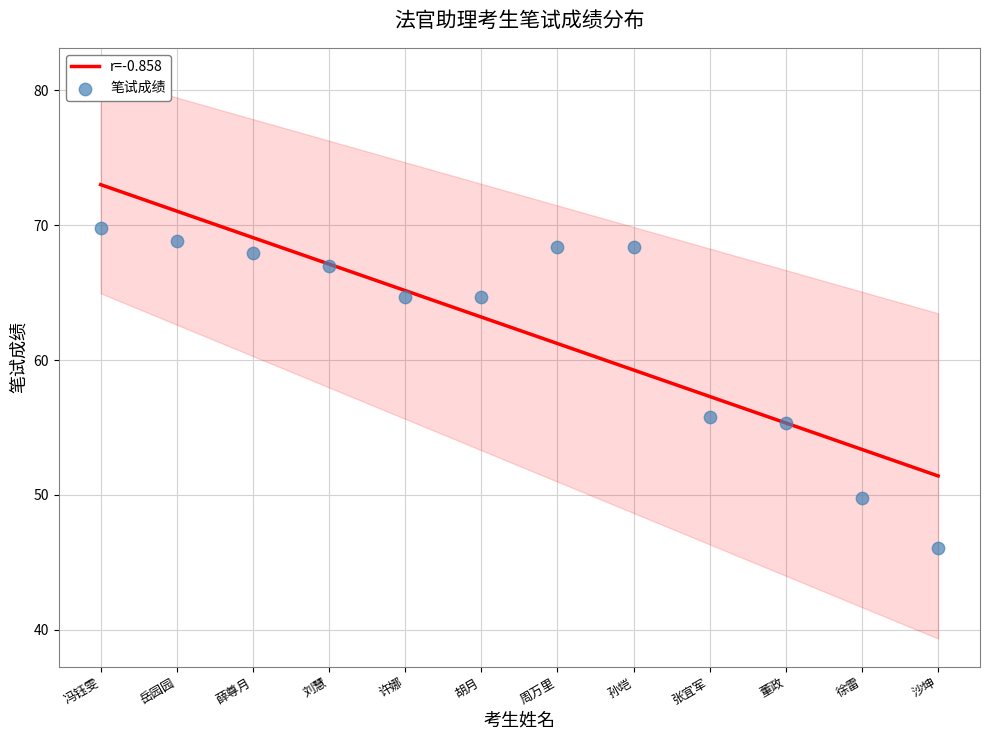

Between 薛尊月 and 刘慧, which is larger?

薛尊月